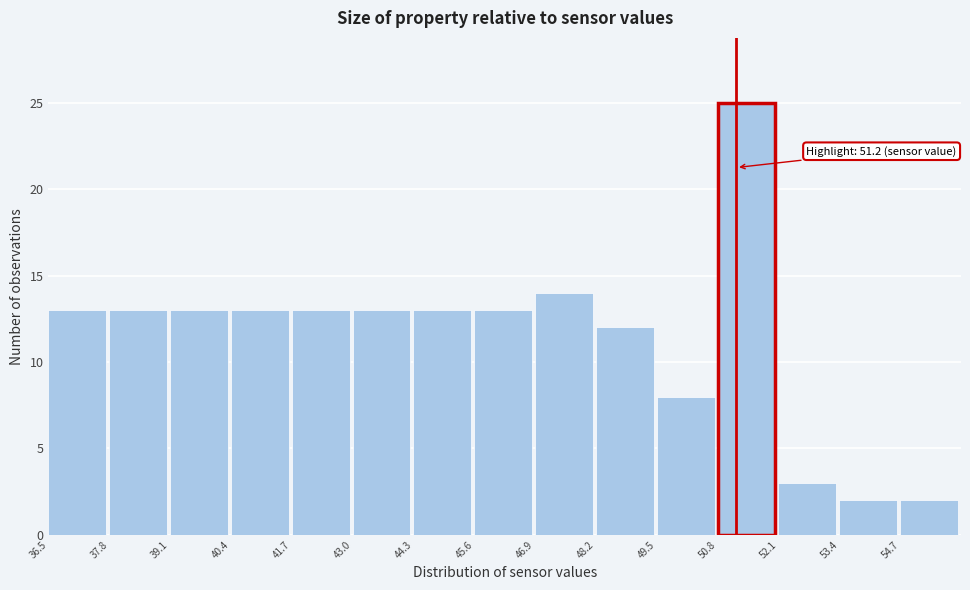

Which range on the x-axis has the tallest bar?

50.8 to 52.1